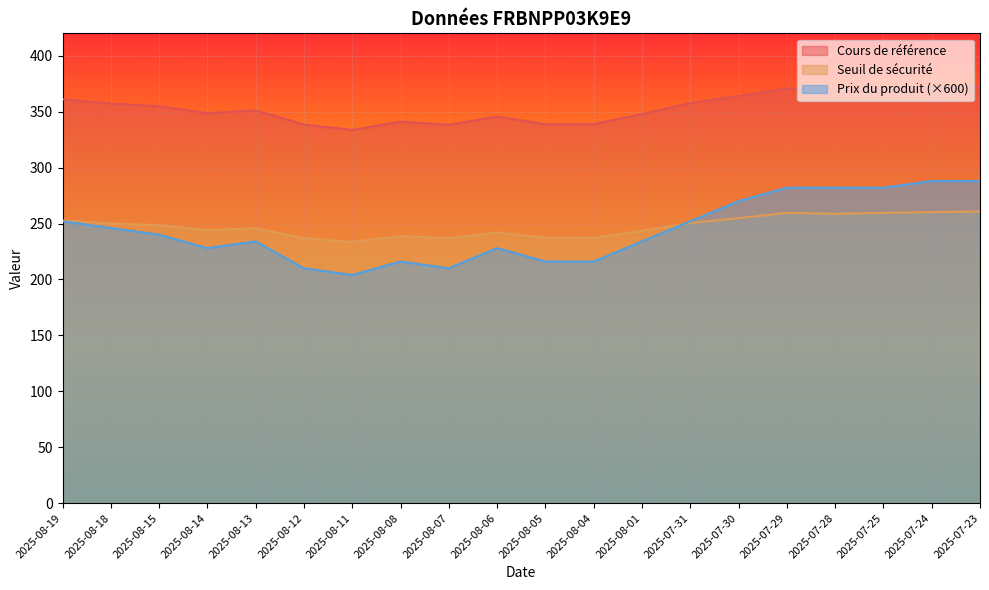

Is the value of Prix du produit at 2025-08-05 greater than the value of Cours de référence at 2025-08-12?

No